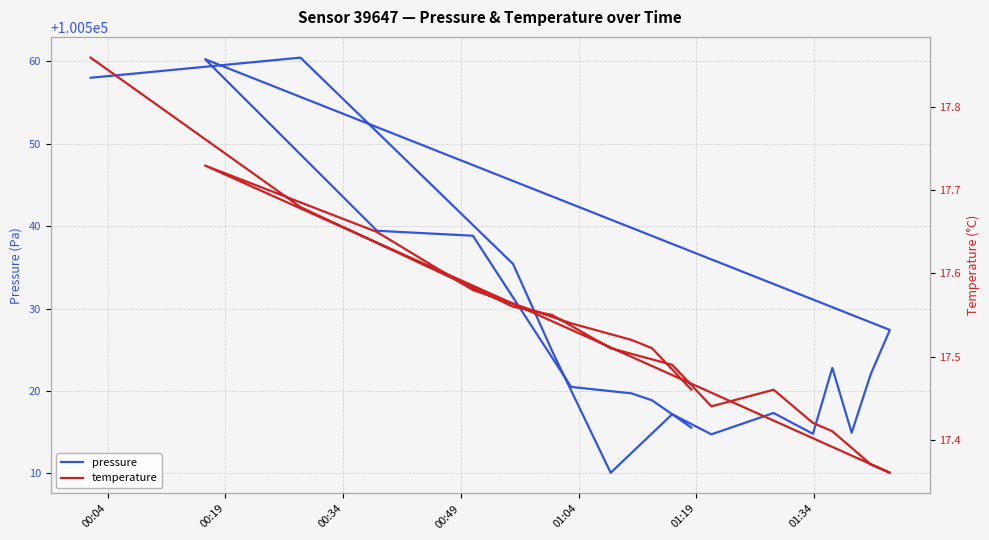

True or false: temperature and pressure intersect in this chart.

False